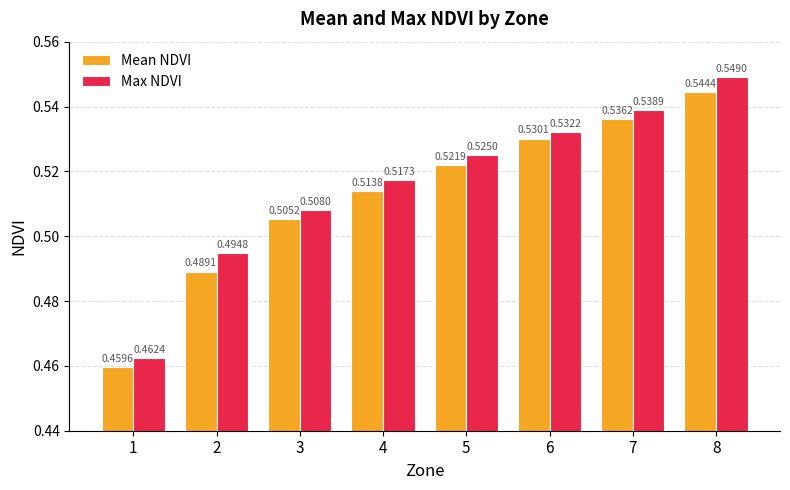

What is the total value across all series at 6?

1.1